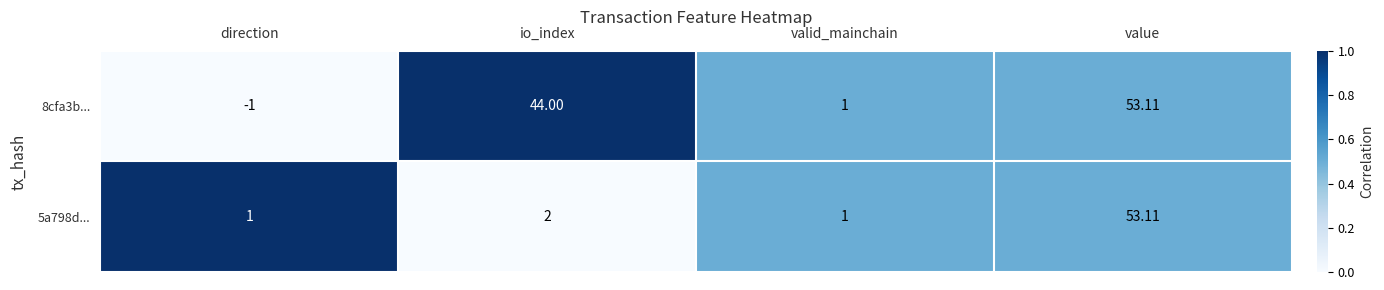

How many series are shown in this chart?

2